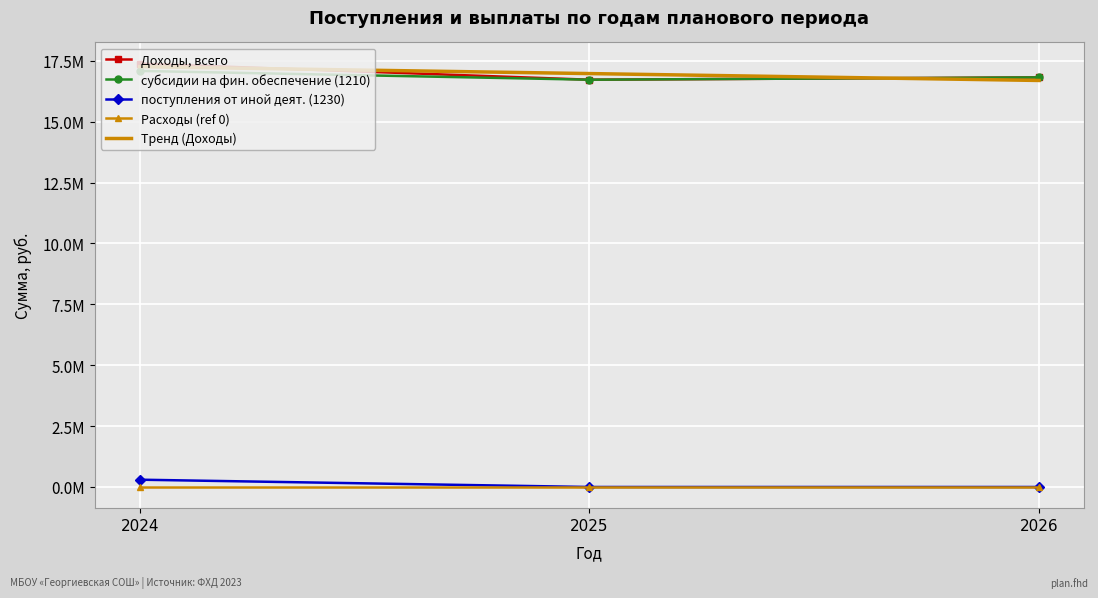

What are all the series names shown in the legend?

Доходы, всего, субсидии на фин. обеспечение (1210), поступления от иной деят. (1230), Расходы (ref 0), Тренд (Доходы)